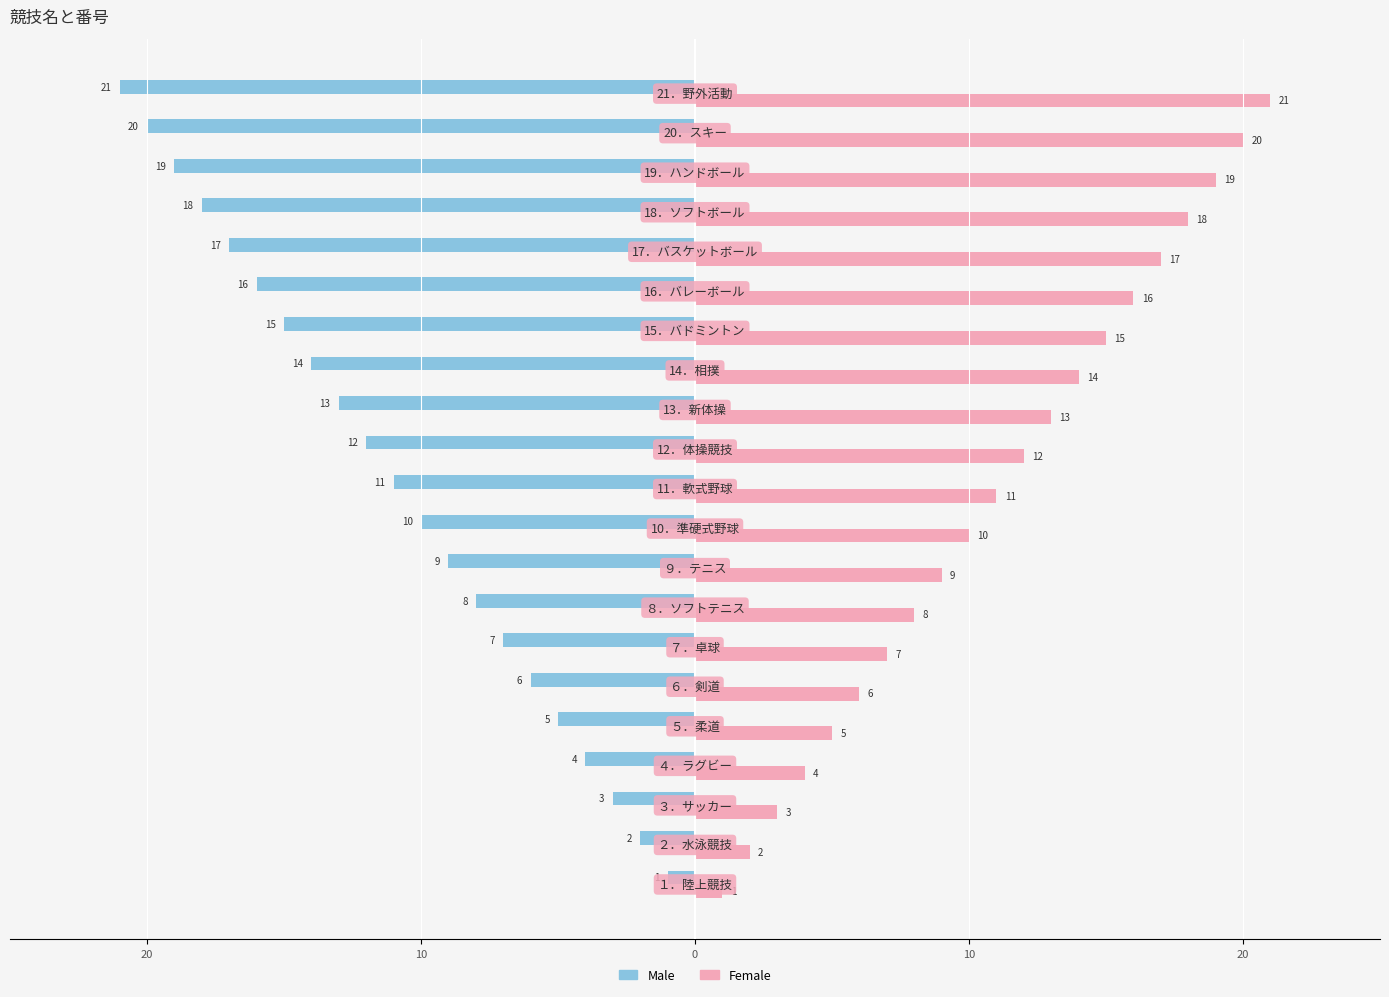

What is the lowest value of the Male series?

-21